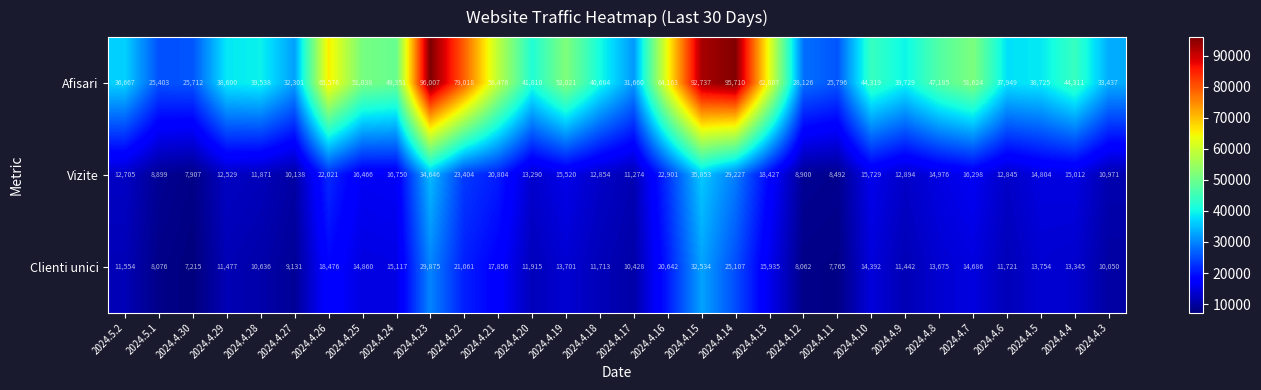

Rank the categories by Afisari value from lowest to highest.

2024.5.1, 2024.4.30, 2024.4.11, 2024.4.12, 2024.4.17, 2024.4.27, 2024.4.3, 2024.5.2, 2024.4.6, 2024.4.29, 2024.4.5, 2024.4.28, 2024.4.9, 2024.4.18, 2024.4.20, 2024.4.4, 2024.4.10, 2024.4.8, 2024.4.24, 2024.4.25, 2024.4.7, 2024.4.19, 2024.4.21, 2024.4.13, 2024.4.16, 2024.4.26, 2024.4.22, 2024.4.15, 2024.4.14, 2024.4.23